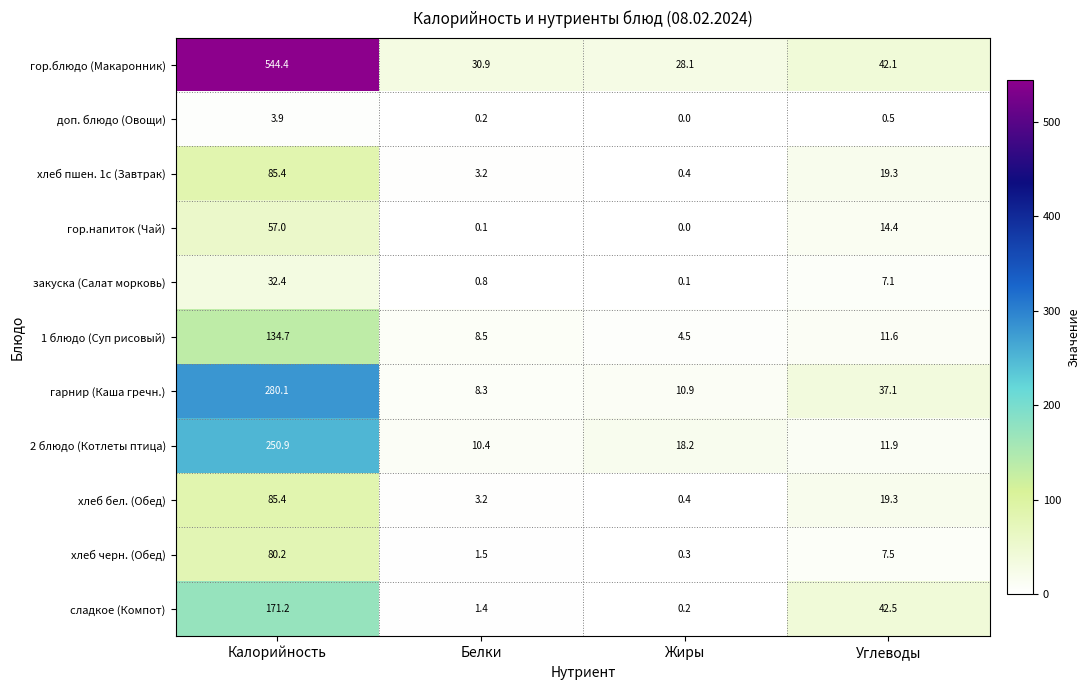

What is the difference between the highest and lowest values at Белки?

30.8